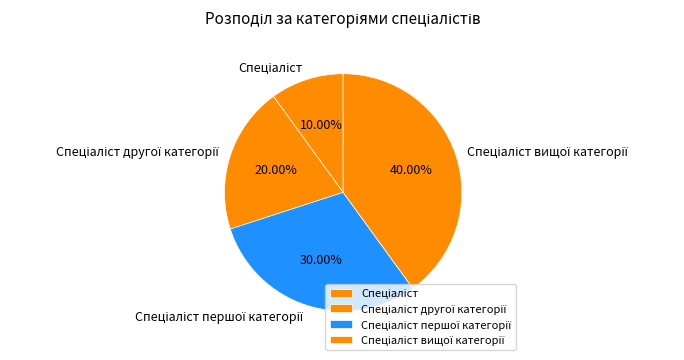

Does any single category account for the majority?

No